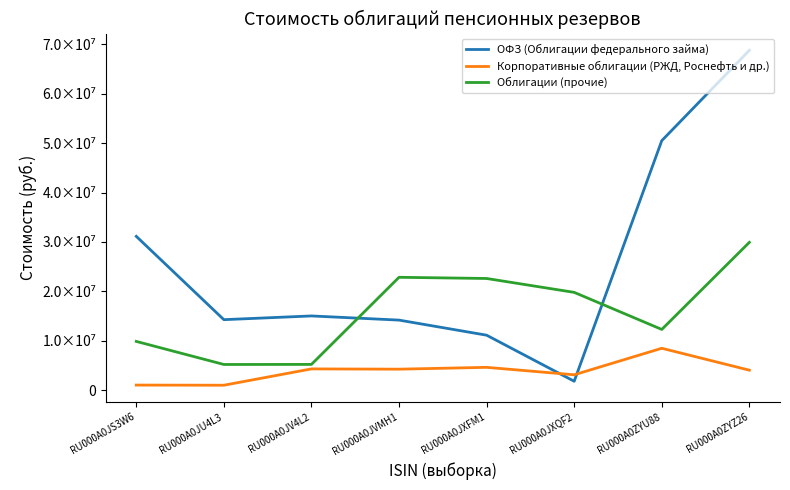

Is this an area chart (filled region under the line)?

No